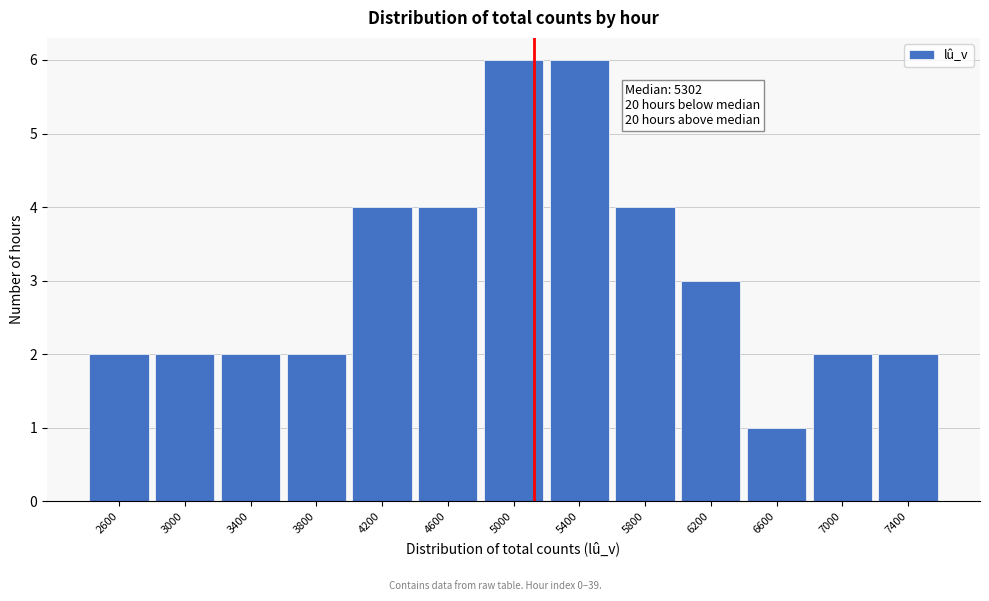

Reading left to right, transcribe all the data shown in this chart.

2	2	2	2	4	4	6	6	4	3	1	2	2